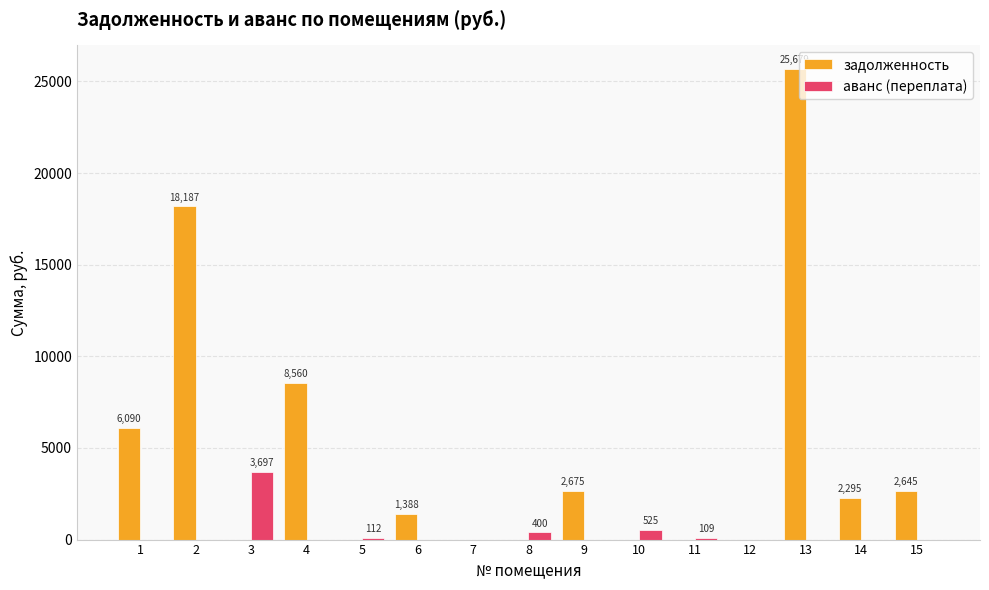

At which category is the sum across all series the highest?

13